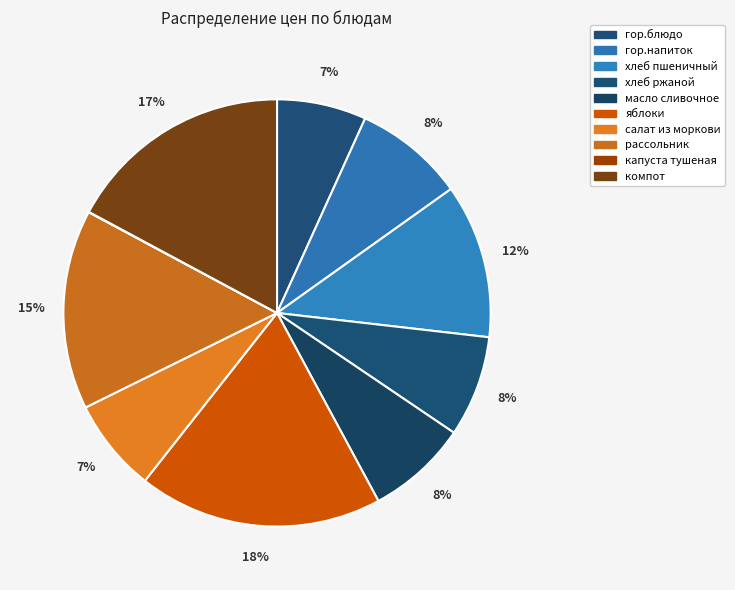

What is the total percentage of капуста тушеная and яблоки?

18.5%